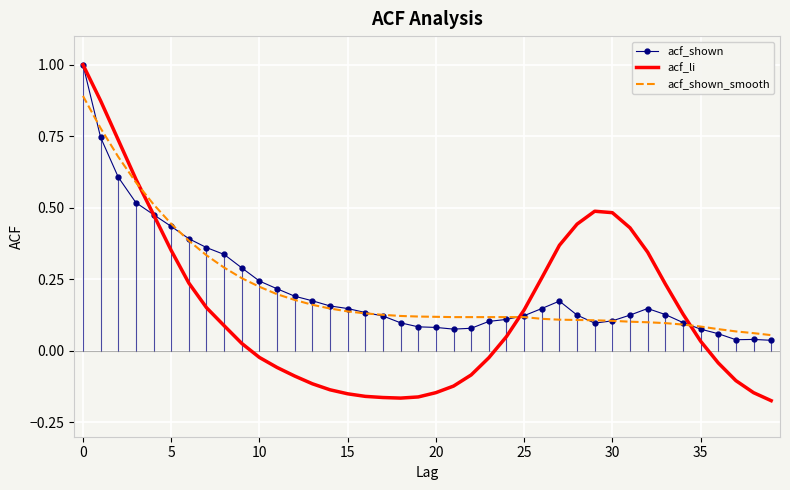

Which series has the widest spread of values?

acf_li